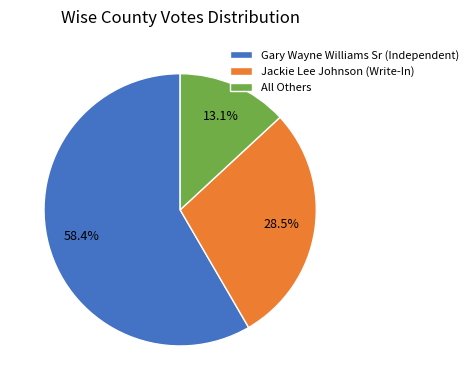

Rank the categories by value from highest to lowest.

Gary Wayne Williams Sr (Independent), Jackie Lee Johnson (Write-In), All Others